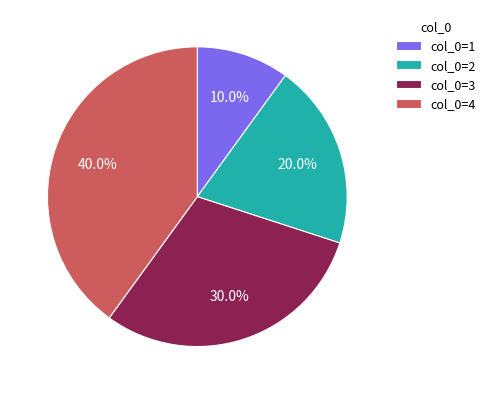

To the nearest percent, what is the difference between the largest and smallest slice percentages?

30%